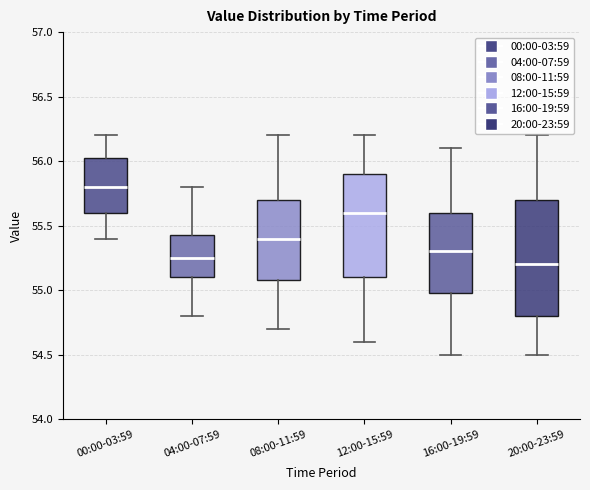

Which box is the tallest, from its lower edge to its upper edge?

20:00-23:59